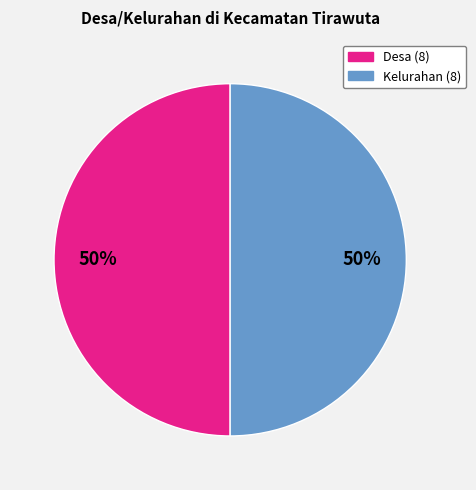

Approximately how many times larger is the value at Desa compared to Kelurahan?

1.0